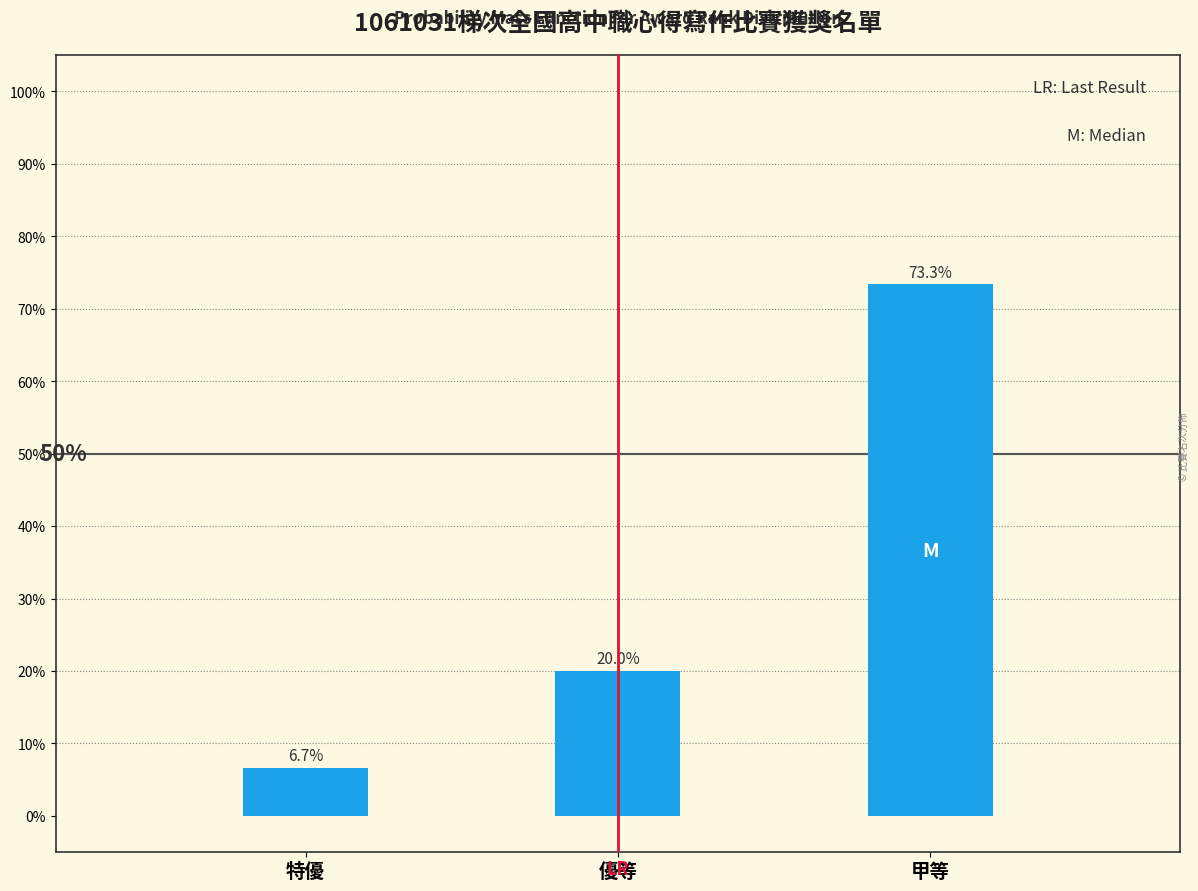

Reading left to right, what are all the values shown in this chart?

特優=6.7	優等=20.0	甲等=73.3